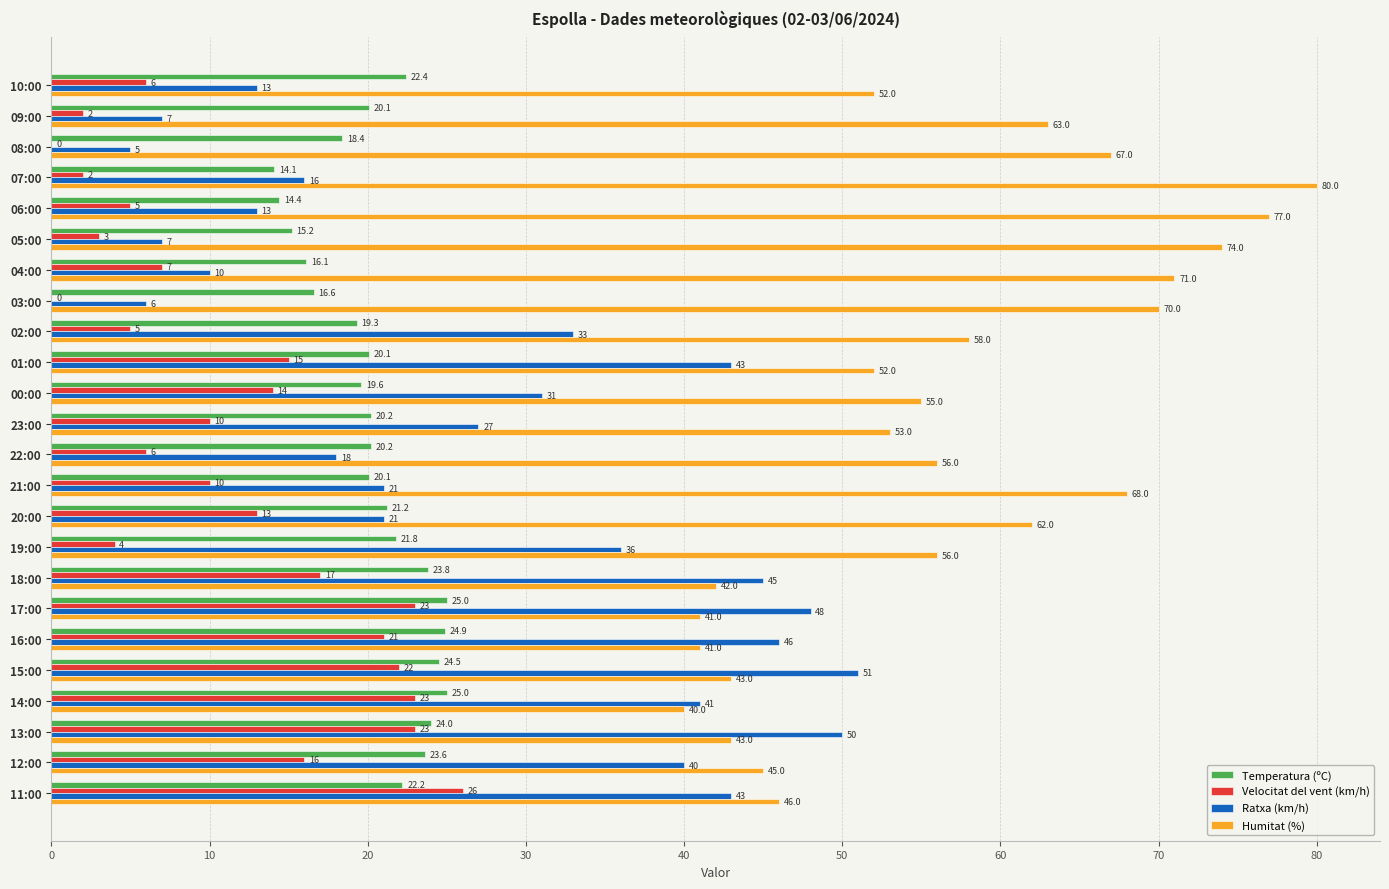

At which category is the sum across all series the highest?

15:00